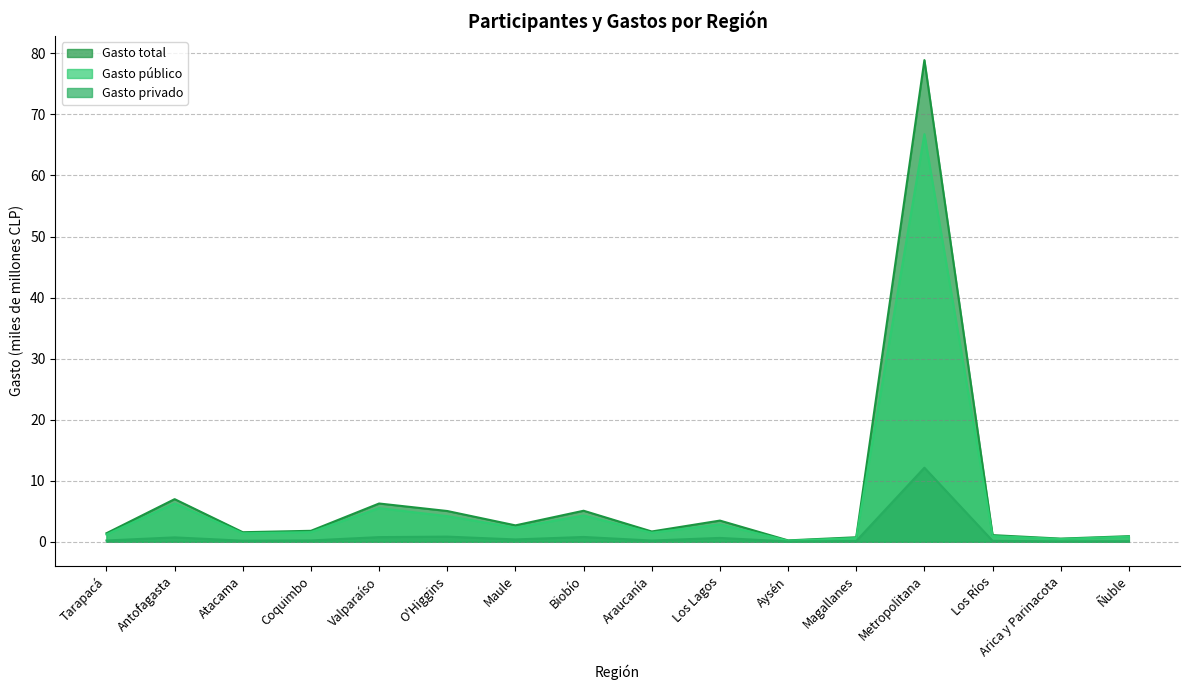

Is it true that Total participantes aprobados equals 0.7 at Magallanes?

True